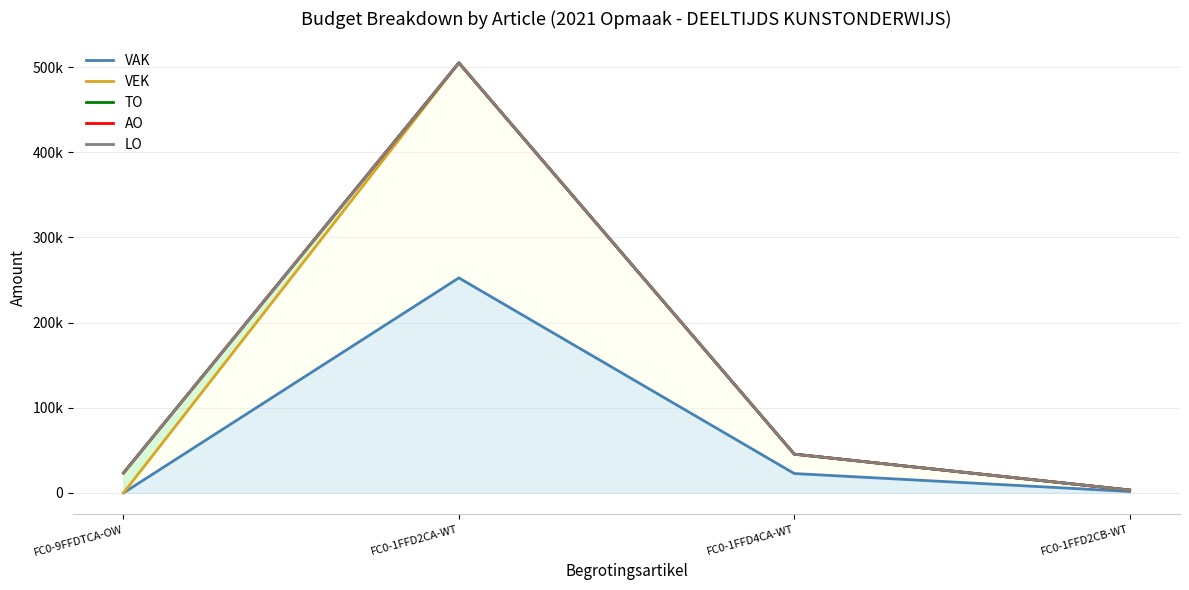

At which category does LO reach its first local peak?

FC0-1FFD2CA-WT